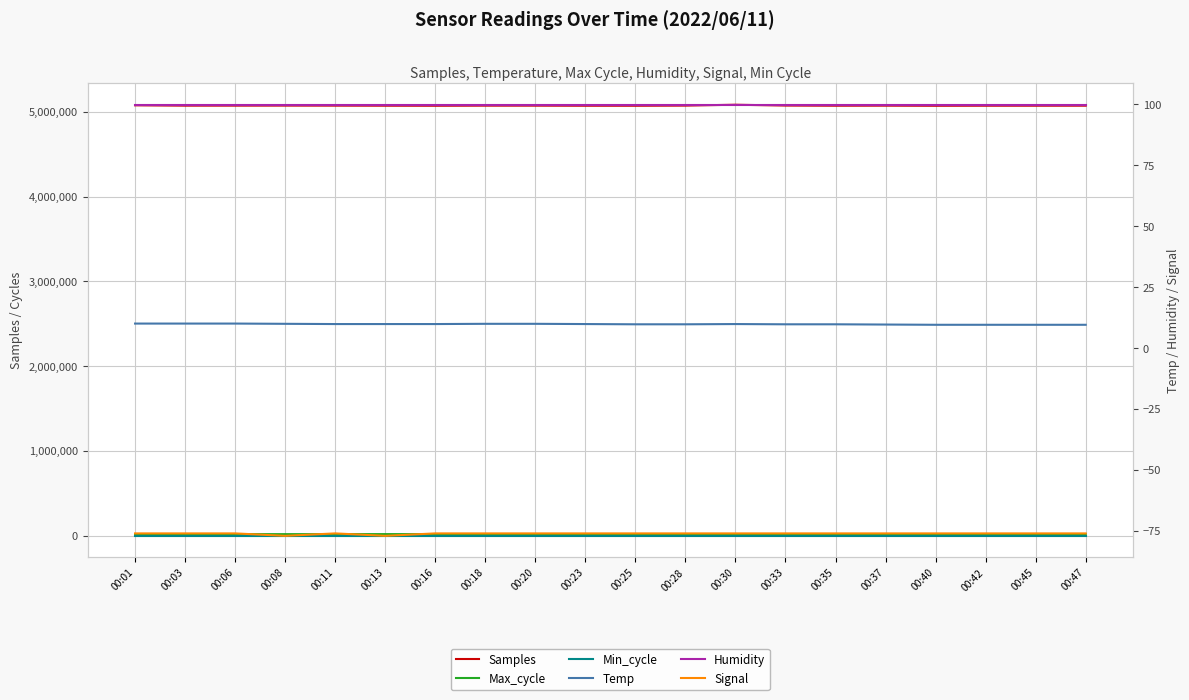

Read the Temp value at 00:47.

9.6